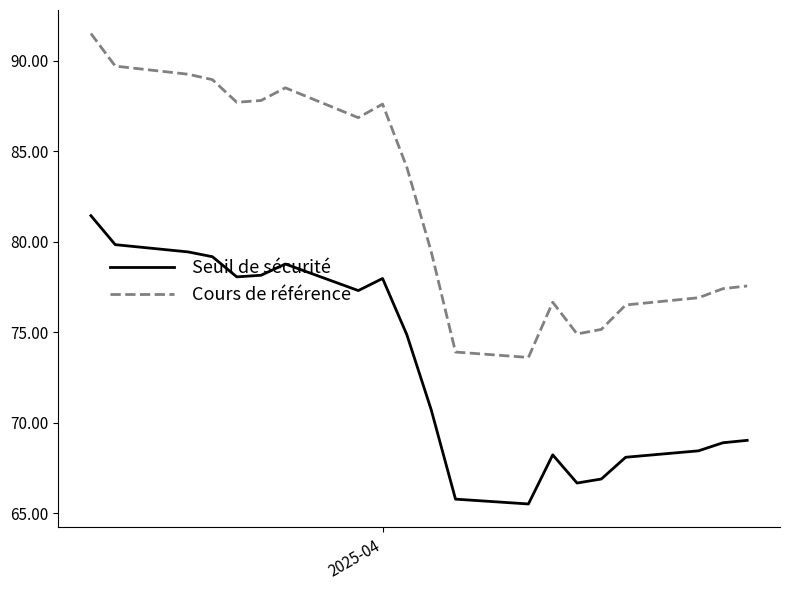

What is the difference between the second highest and second lowest values in the Seuil de sécurité series?

14.1